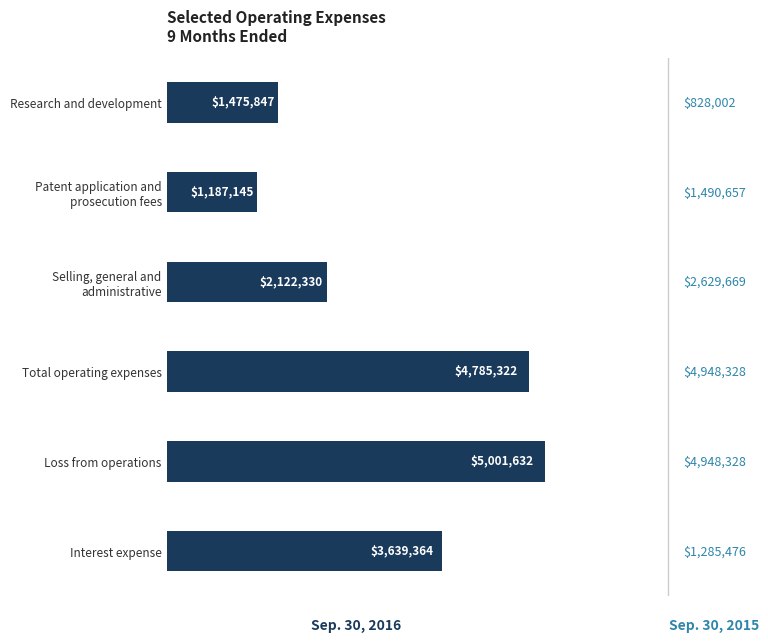

Does the chart contain any negative values?

No